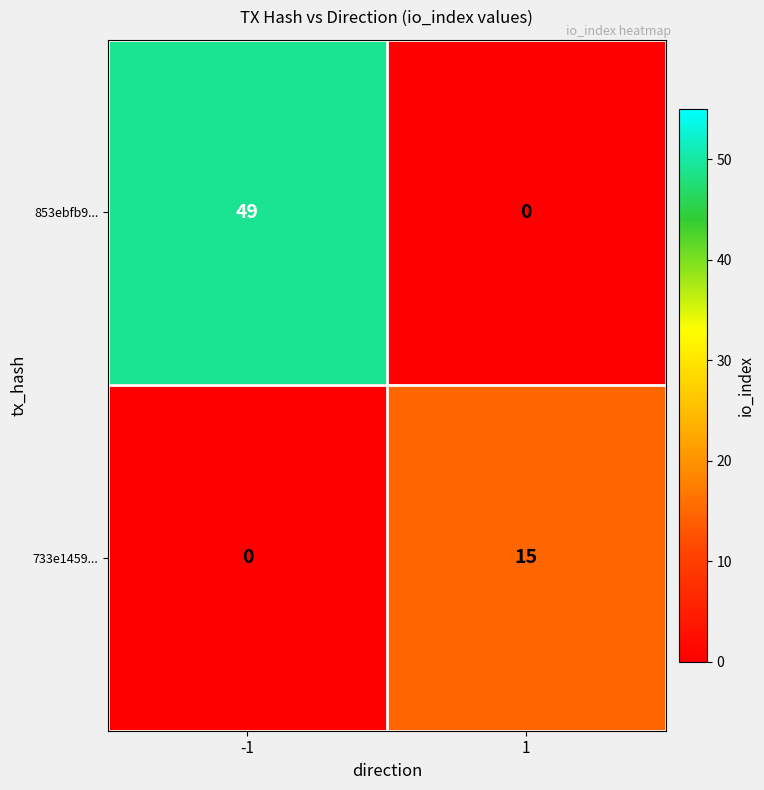

Which series changed the most between -1 and 1?

853ebfb9...